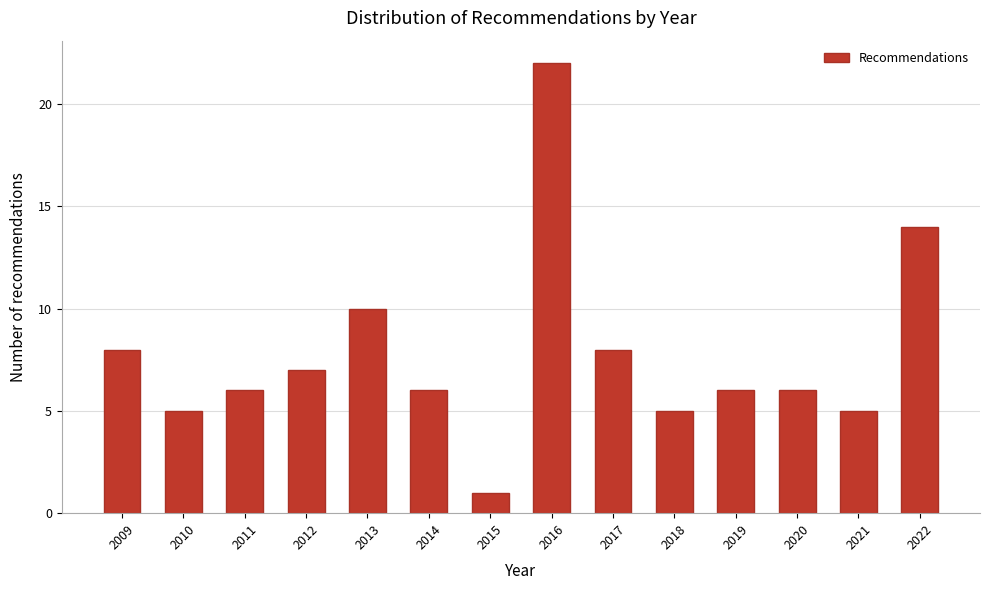

Reading left to right, extract all data points from this chart.

8	5	6	7	10	6	1	22	8	5	6	6	5	14